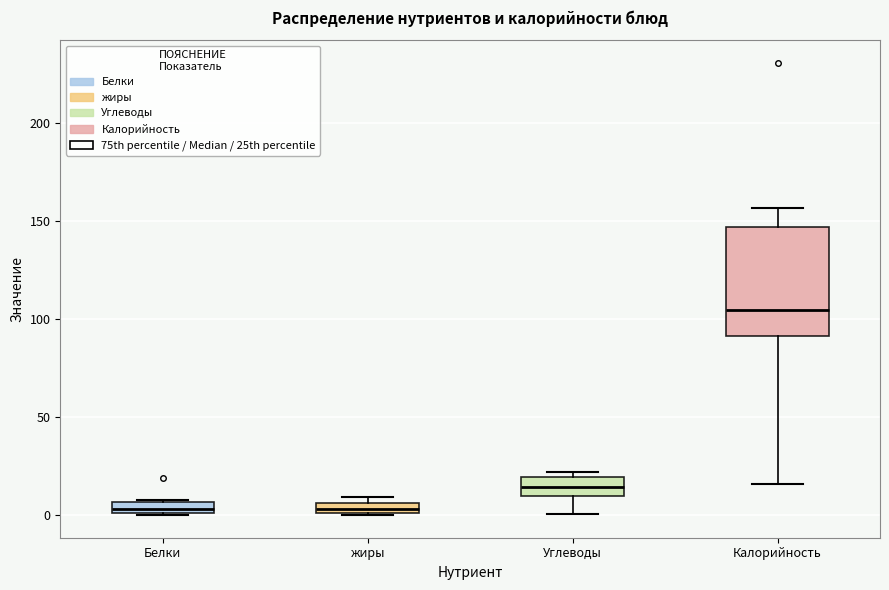

Comparing the boxes themselves (not the whiskers), which one is the tallest?

Калорийность